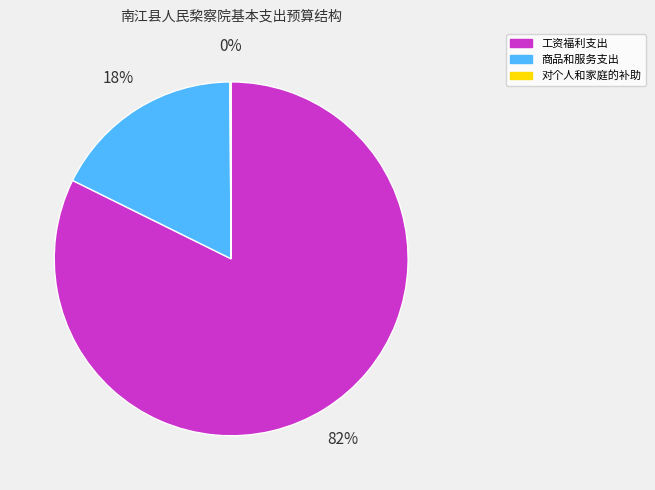

Does any single category account for the majority?

Yes